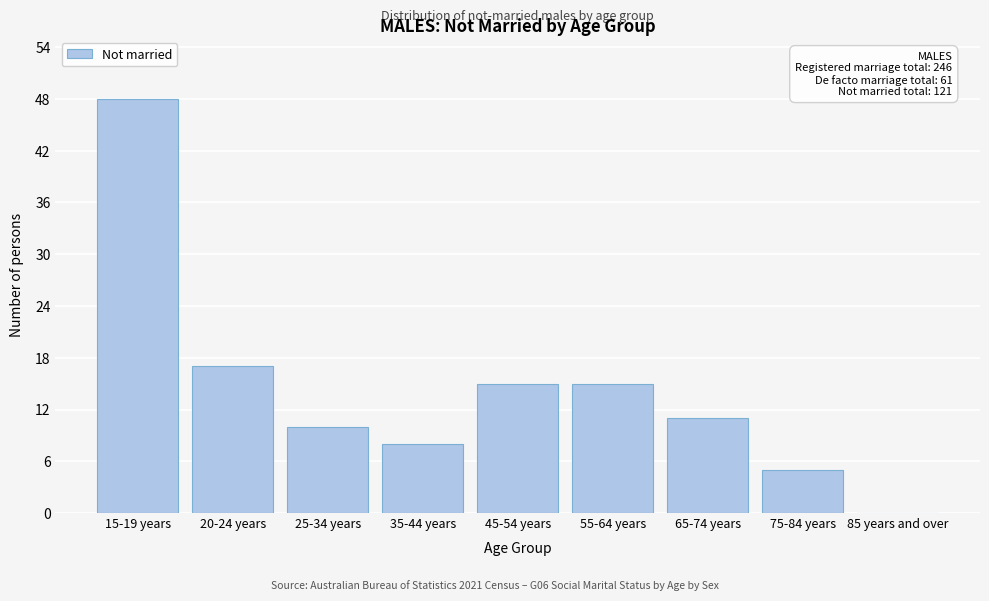

Reading right to left, list all the values displayed in this chart.

85 years and over=0	75-84 years=5	65-74 years=11	55-64 years=15	45-54 years=15	35-44 years=8	25-34 years=10	20-24 years=17	15-19 years=48